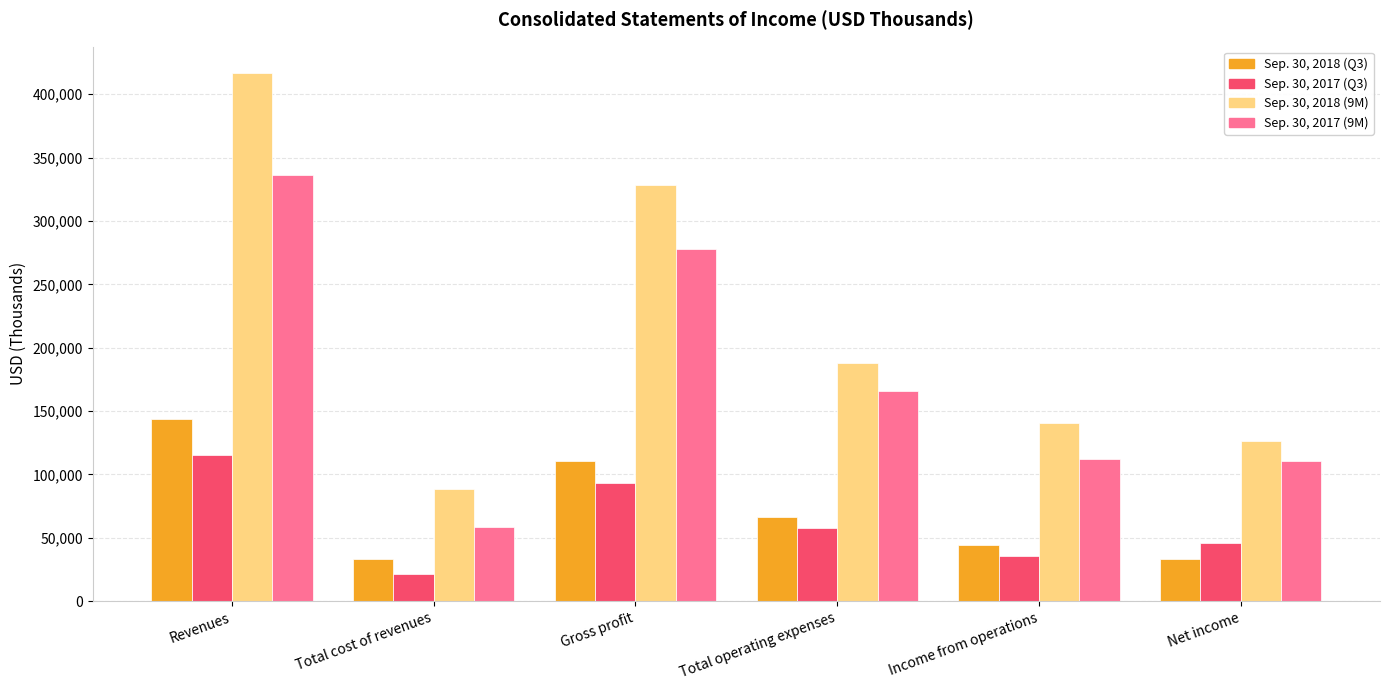

What is the difference between the highest and lowest values at Net income?

92568